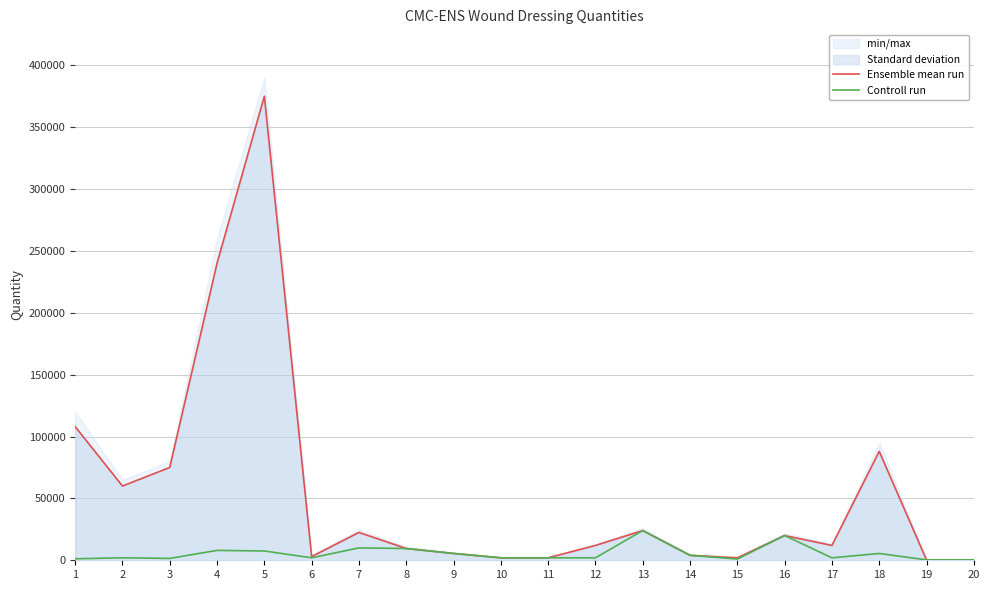

Where is Ensemble mean run nearest to the value 187650?

4